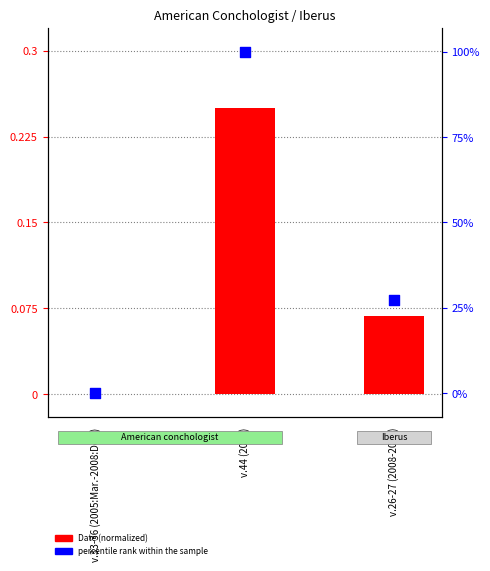

Which has a higher value, v.26-27 (2008-2009) or v.33-36 (2005:Mar.-2008:Dec.)?

v.26-27 (2008-2009)